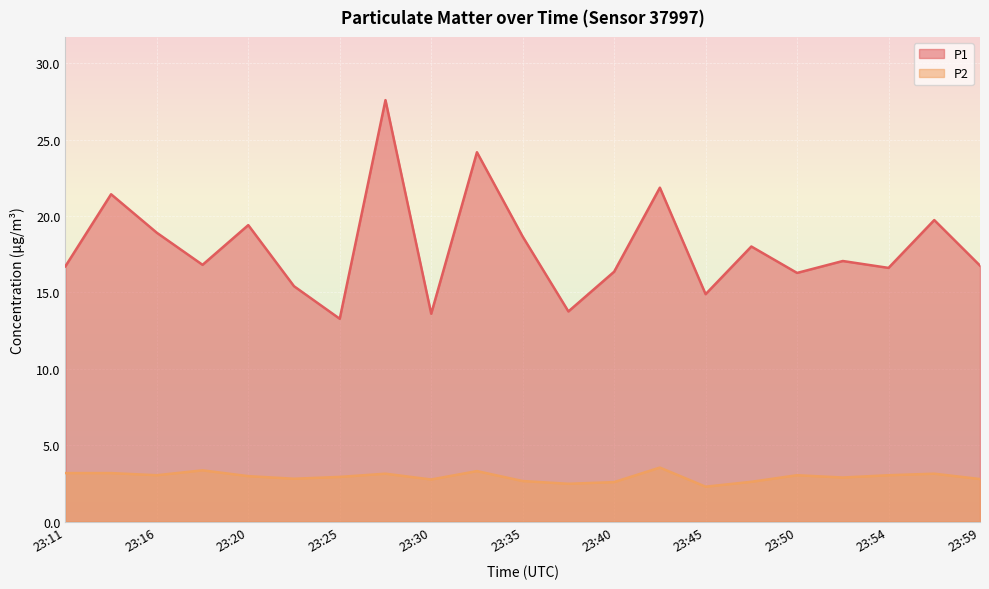

True or false: P2 and P1 cross at least once.

False